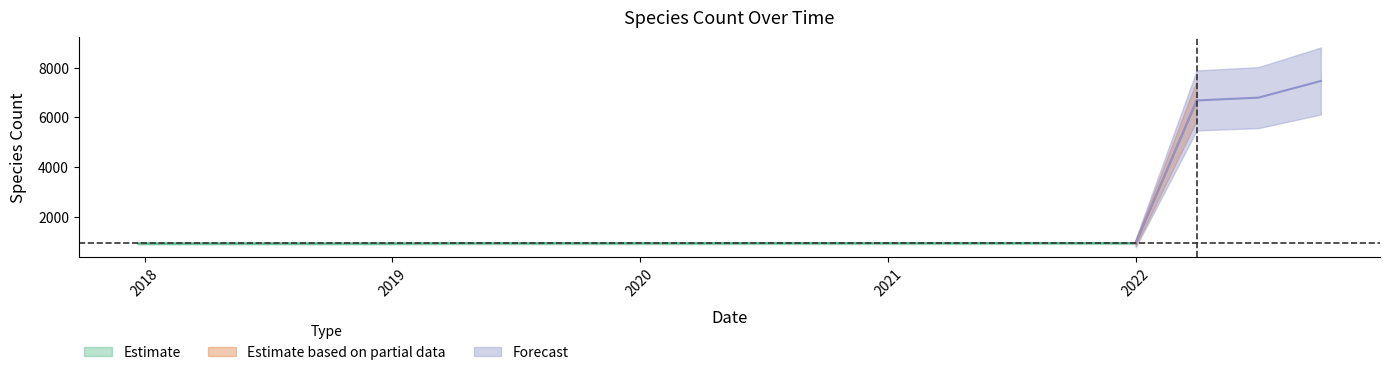

True or false: the data has more than 1 interior local peaks.

False